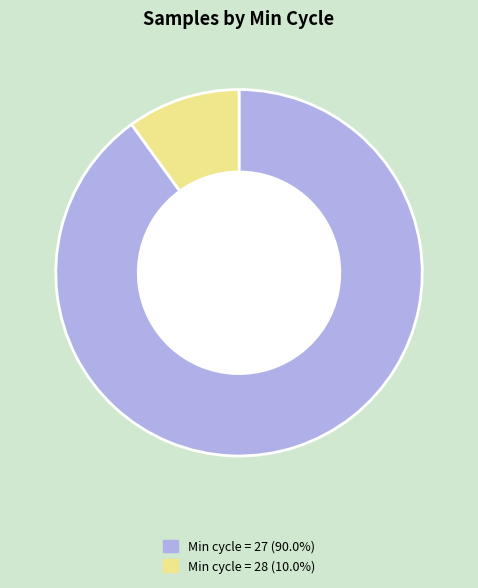

Count the number of slices in the pie.

2